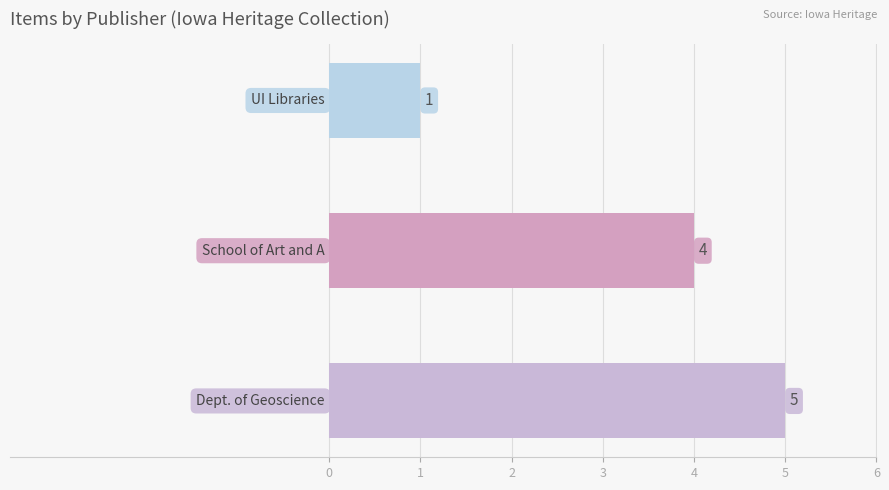

How many values are between 1 and 5?

3